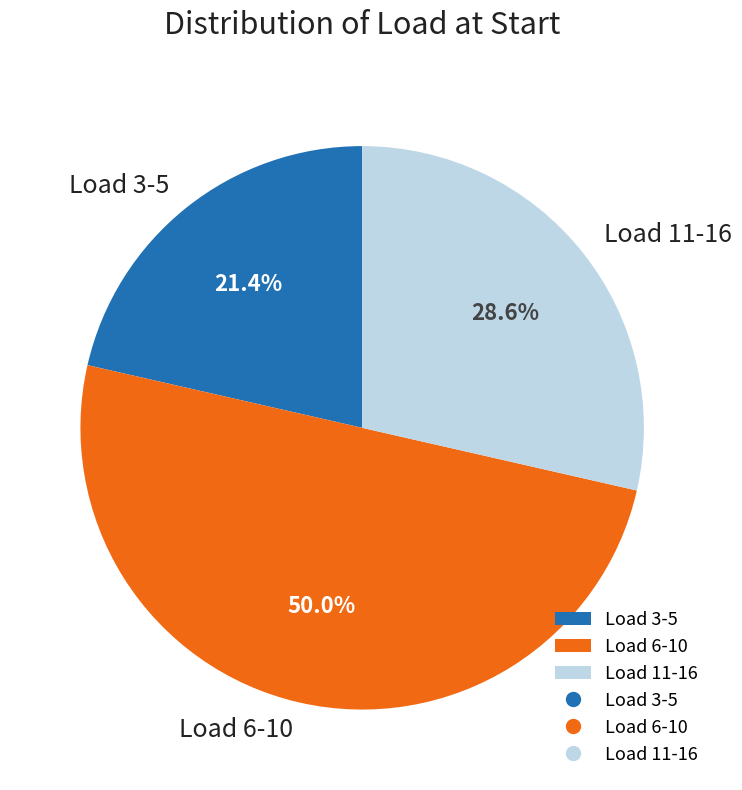

How many slices are in this pie chart?

3